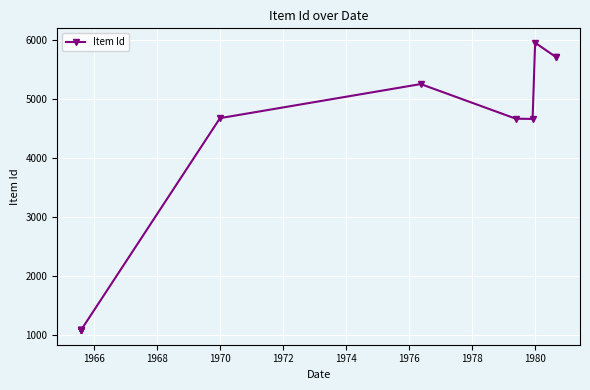

At which label is the value closest to 3515?

1980